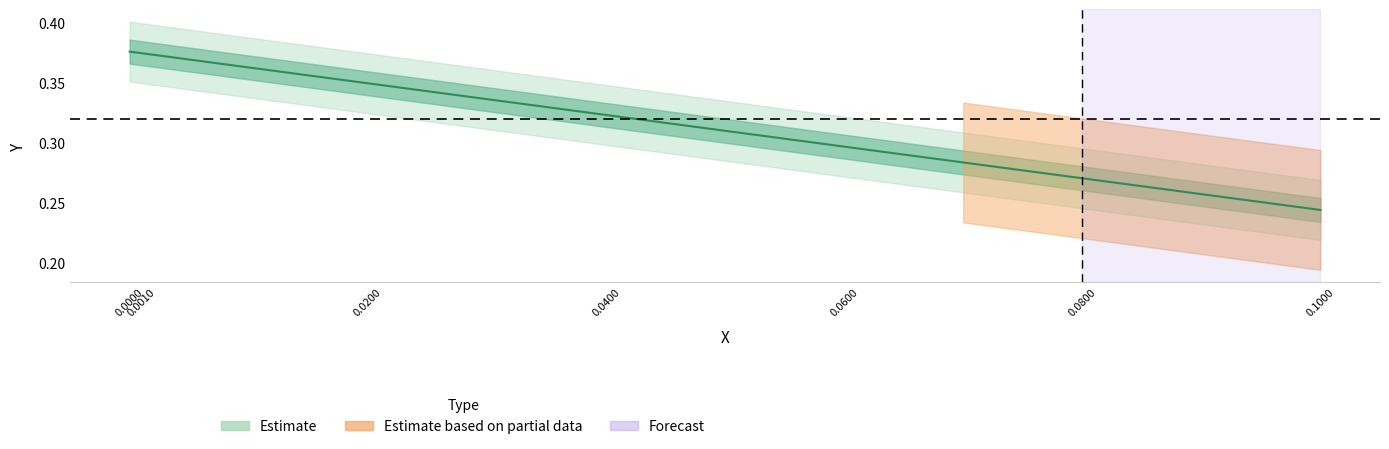

At which category does the chart reach its minimum across all series?

0.1